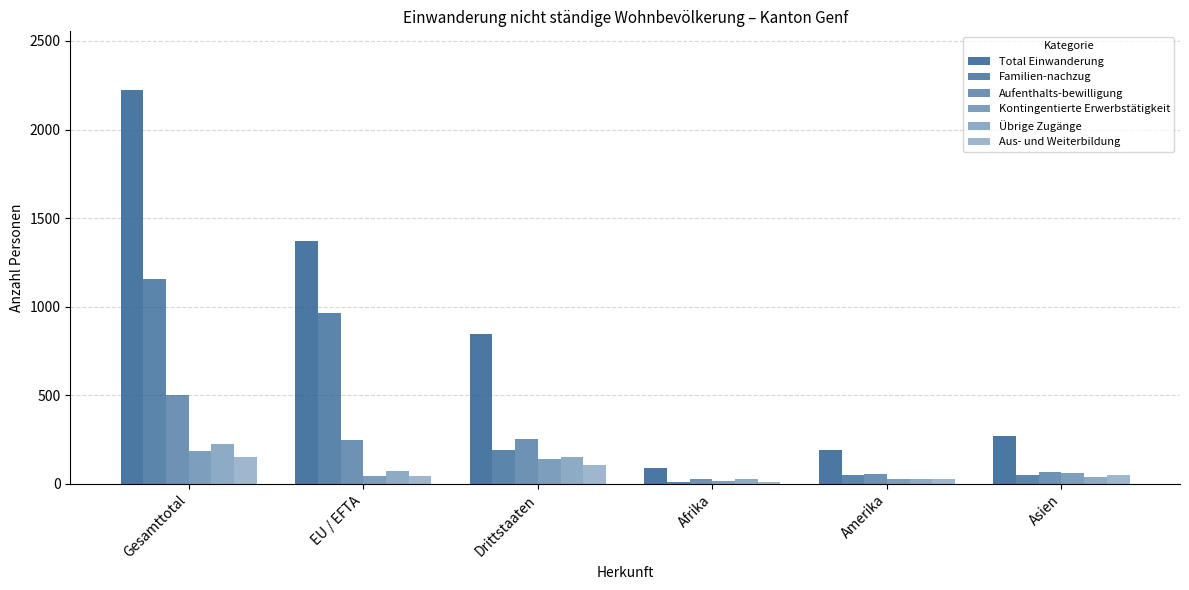

Which series has the largest total across all categories?

Total Einwanderung